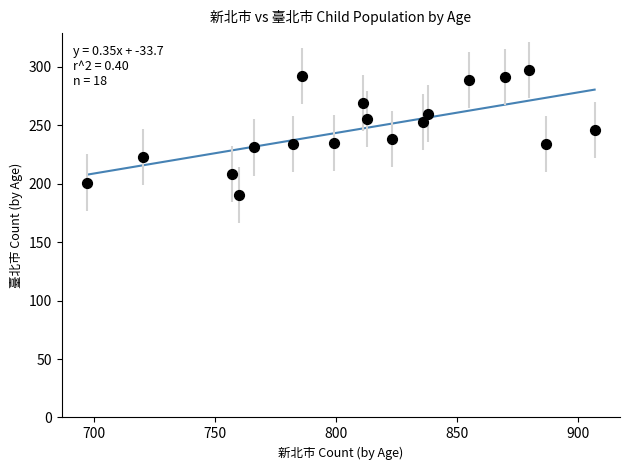

What is the range of Y values (max minus min)?

107